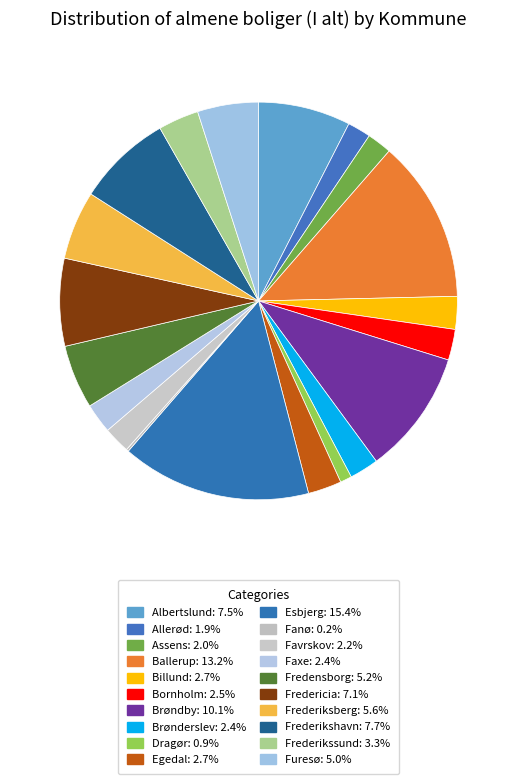

What percentage do Fredensborg and Allerød together represent?

7.1%